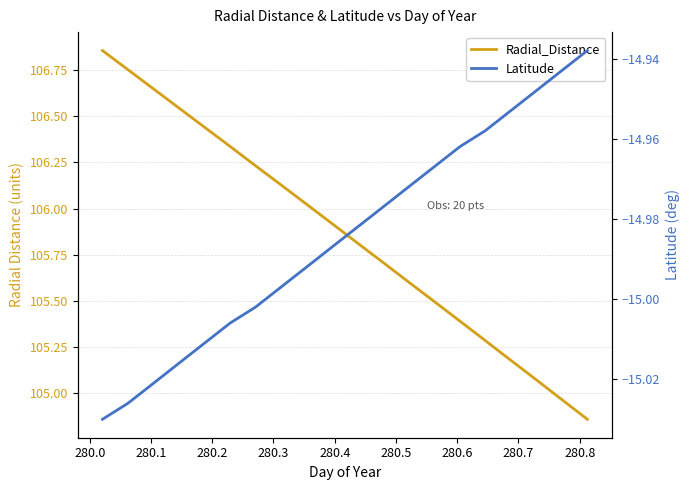

List the series in order of their peak value, highest first.

Radial_Distance, Latitude